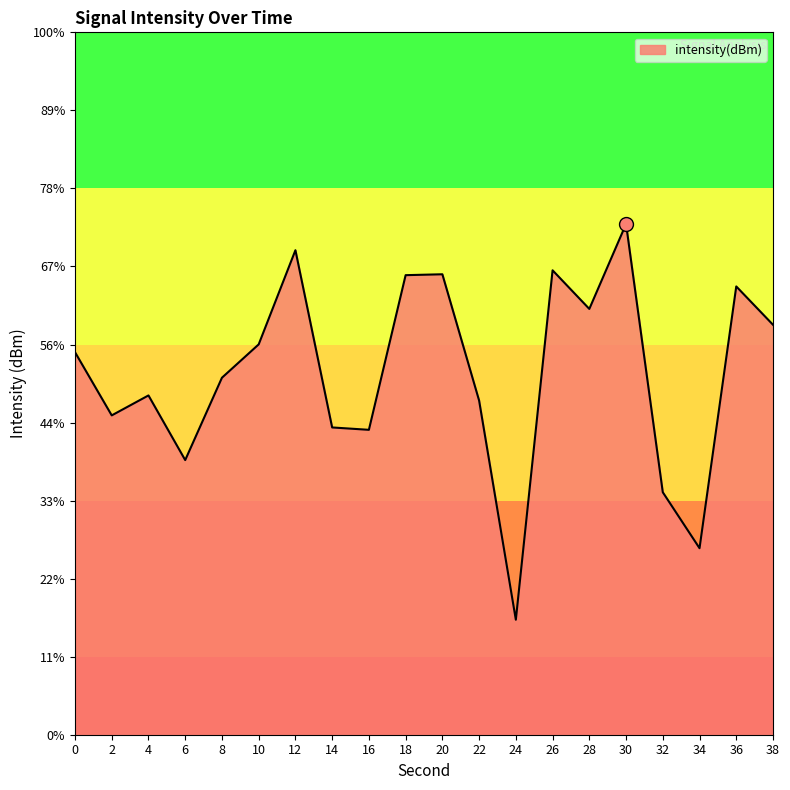

What is the change in value from 16 to 18?

+9.9